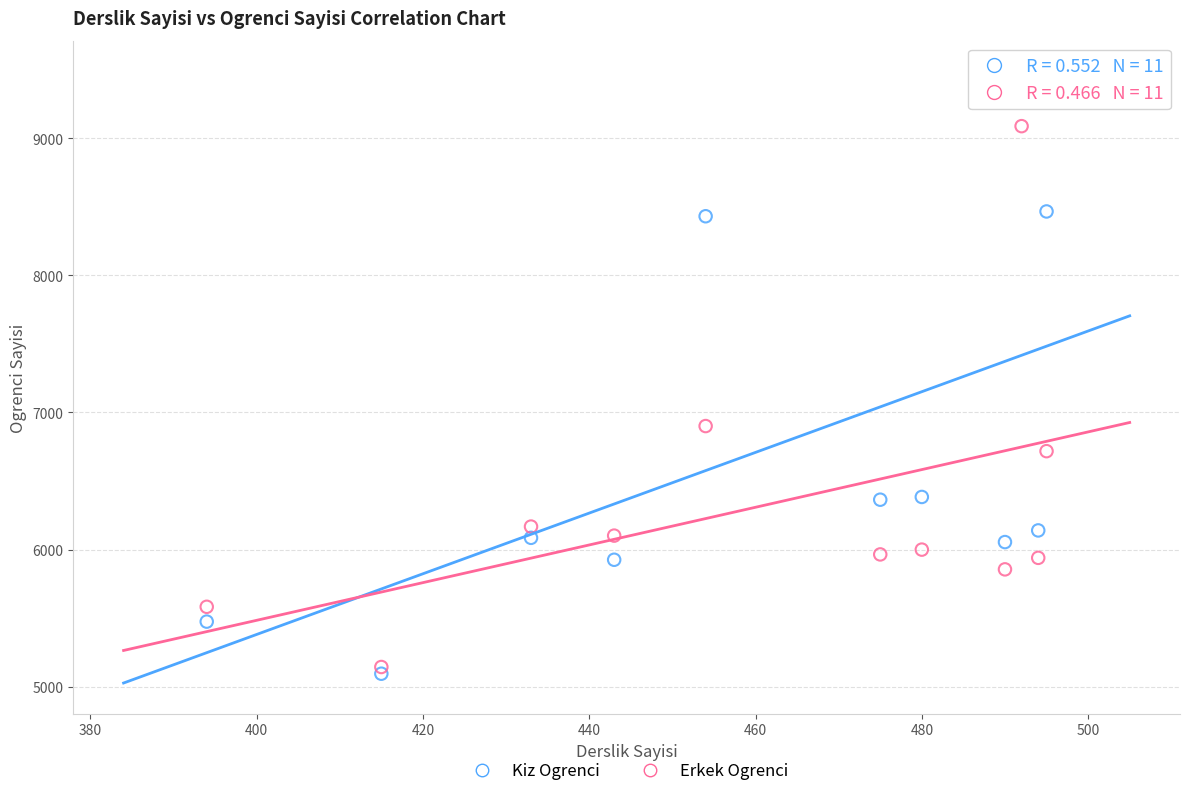

Which series has the largest Y range (max minus min)?

Kiz Ogrenci